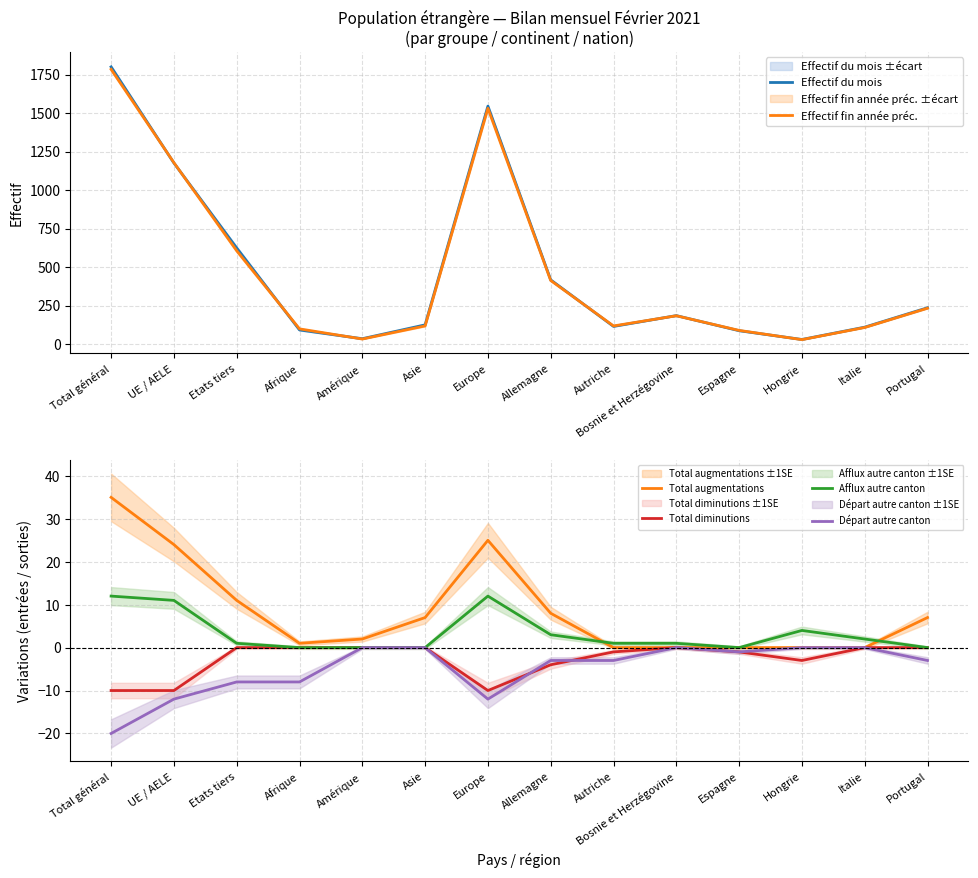

At Allemagne, list the series in order from smallest to largest.

Total diminutions, Départ autre canton, Afflux autre canton, Total augmentations, Effectif fin année préc., Effectif du mois